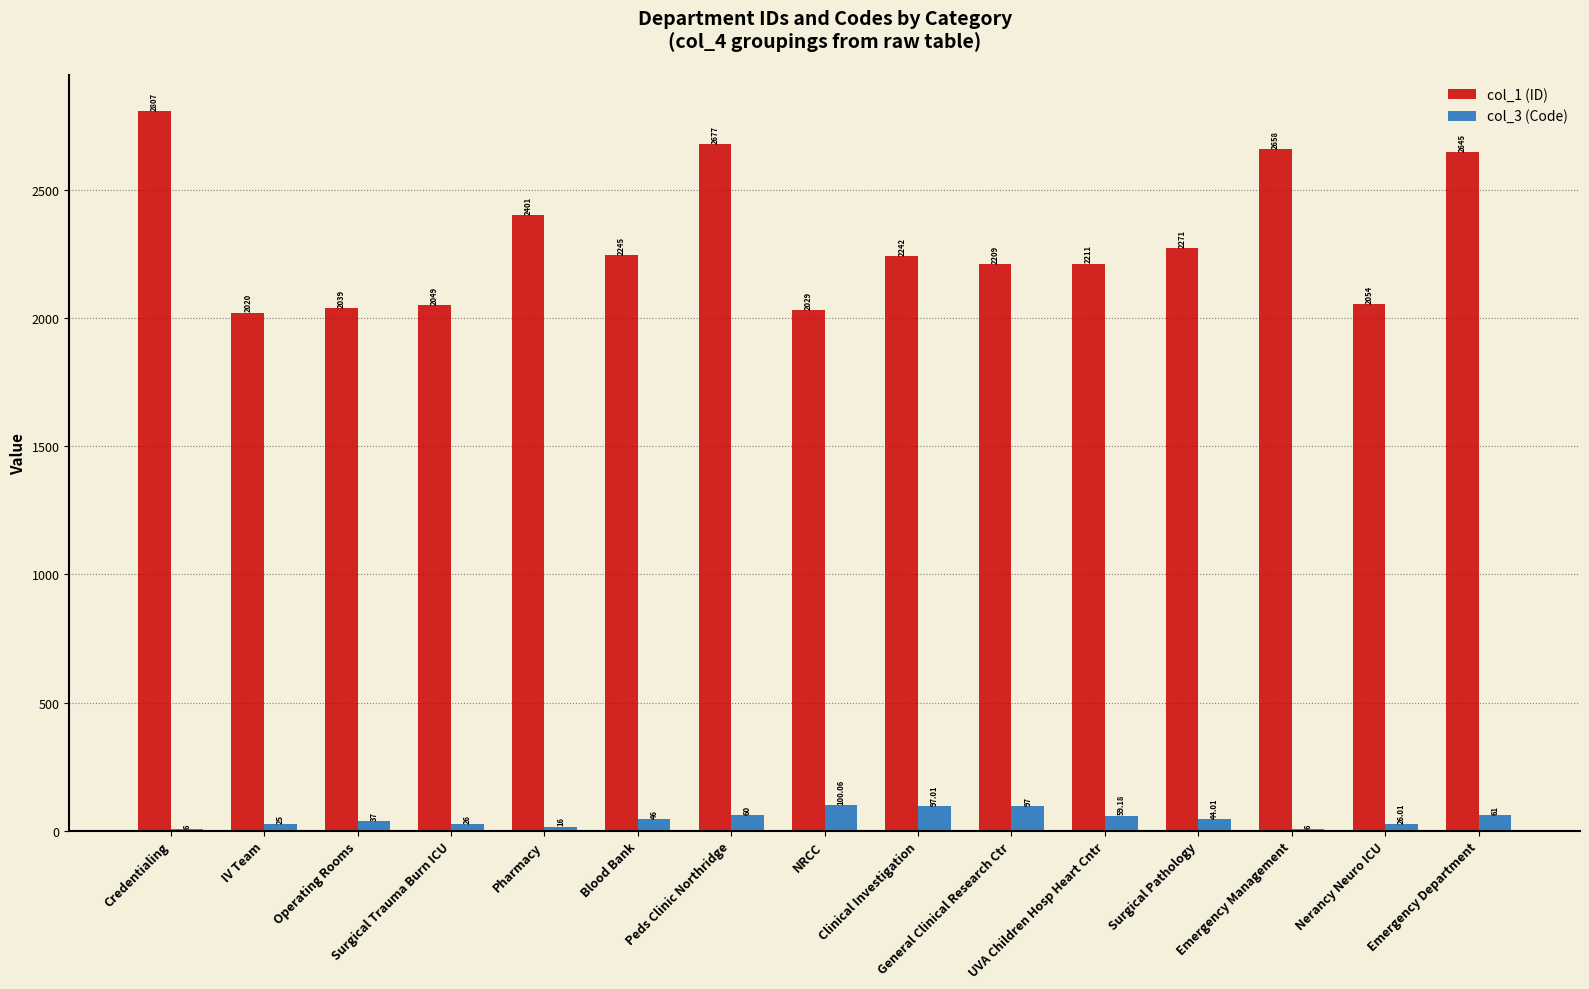

Which series has the largest total across all categories?

col_1 (ID)